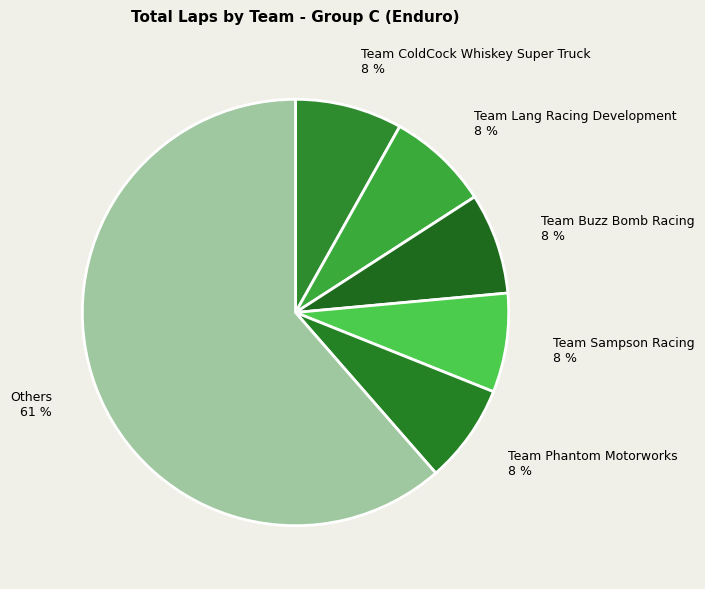

To the nearest percent, what percentage of the pie is Team Phantom Motorworks?

8%